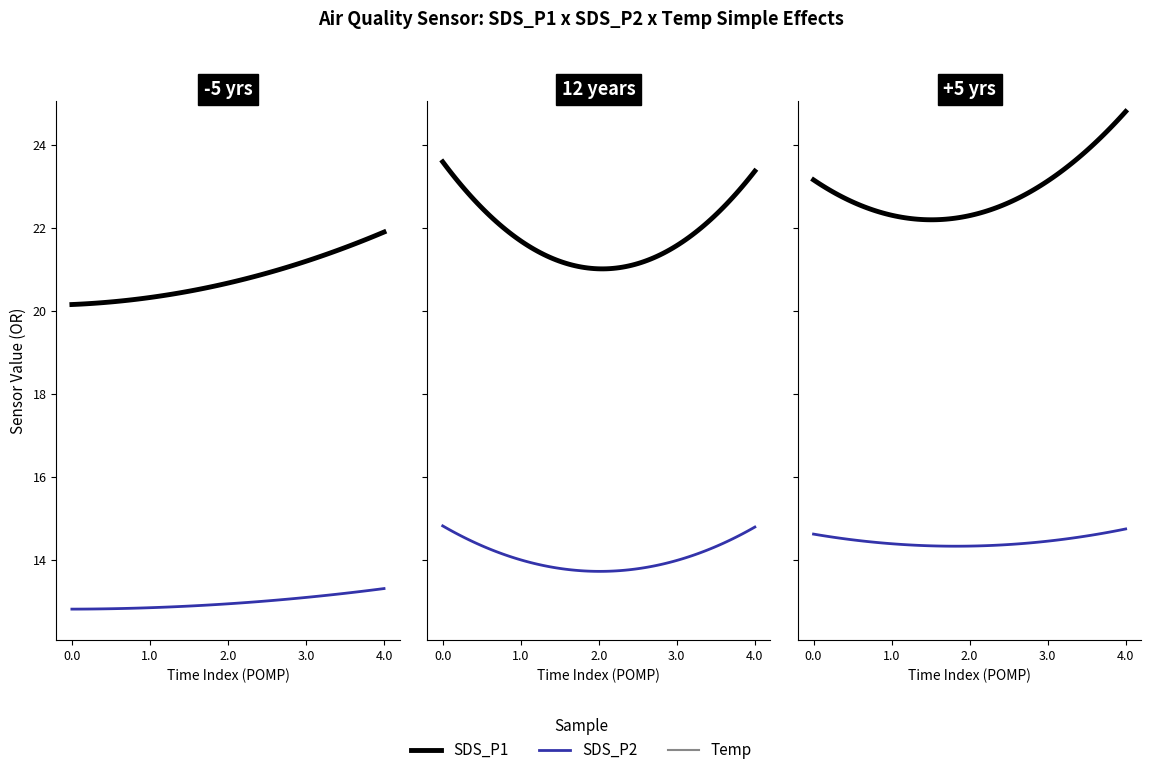

Which series has the widest spread of values?

SDS_P1